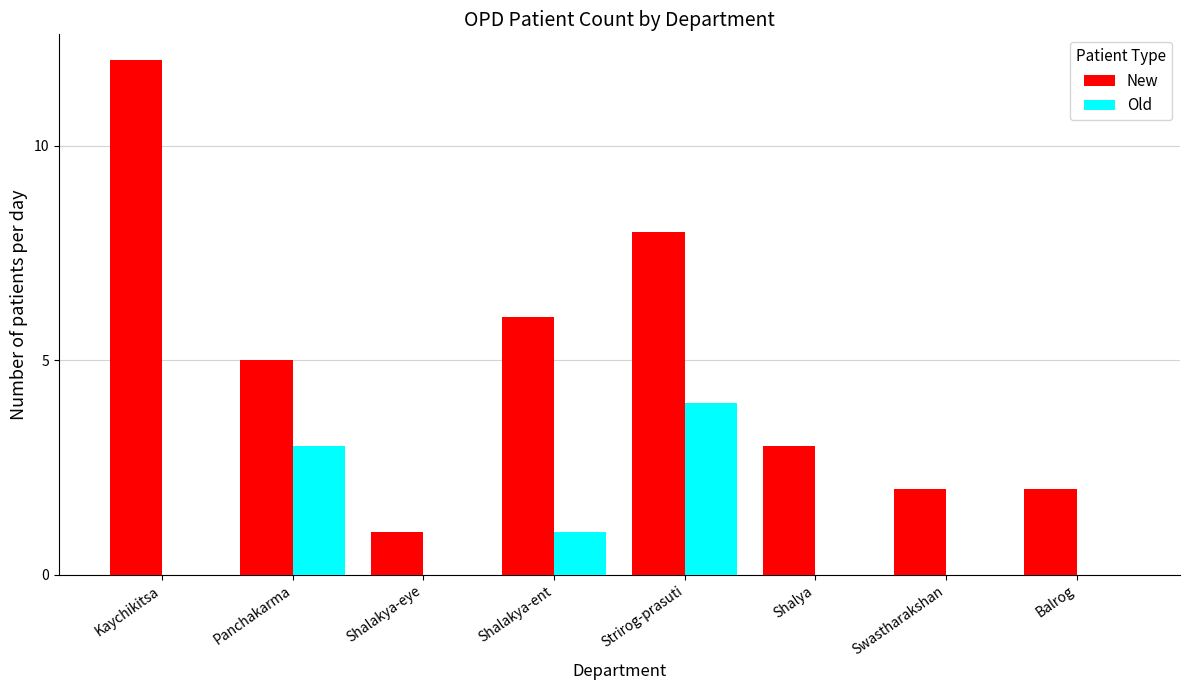

What is the sum of all New values?

39